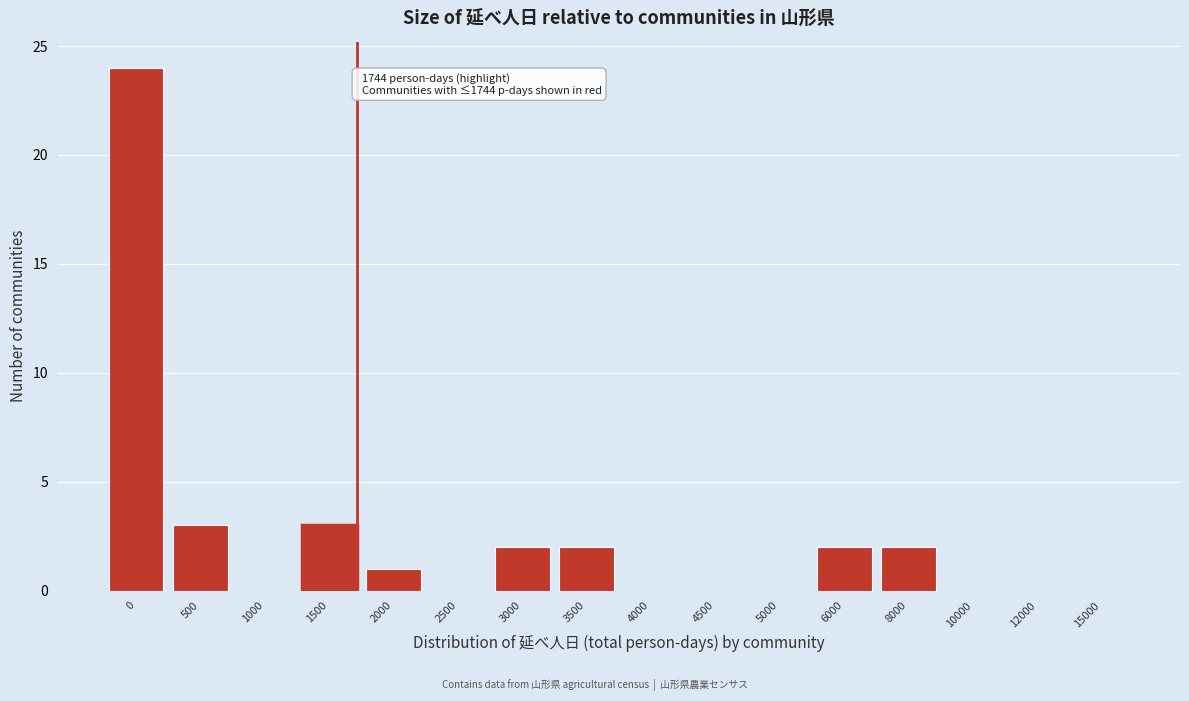

Reading left to right, extract all data points from this chart.

0=24	500=3	1000=0	1500=3	2000=1	2500=0	3000=2	3500=2	4000=0	4500=0	5000=0	6000=2	8000=2	10000=0	12000=0	15000=0